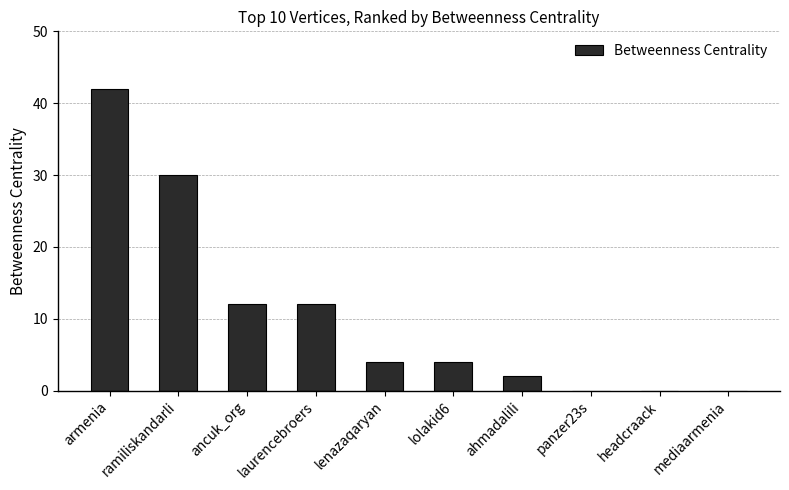

What is the change in value from armenia to ancuk_org?

-30